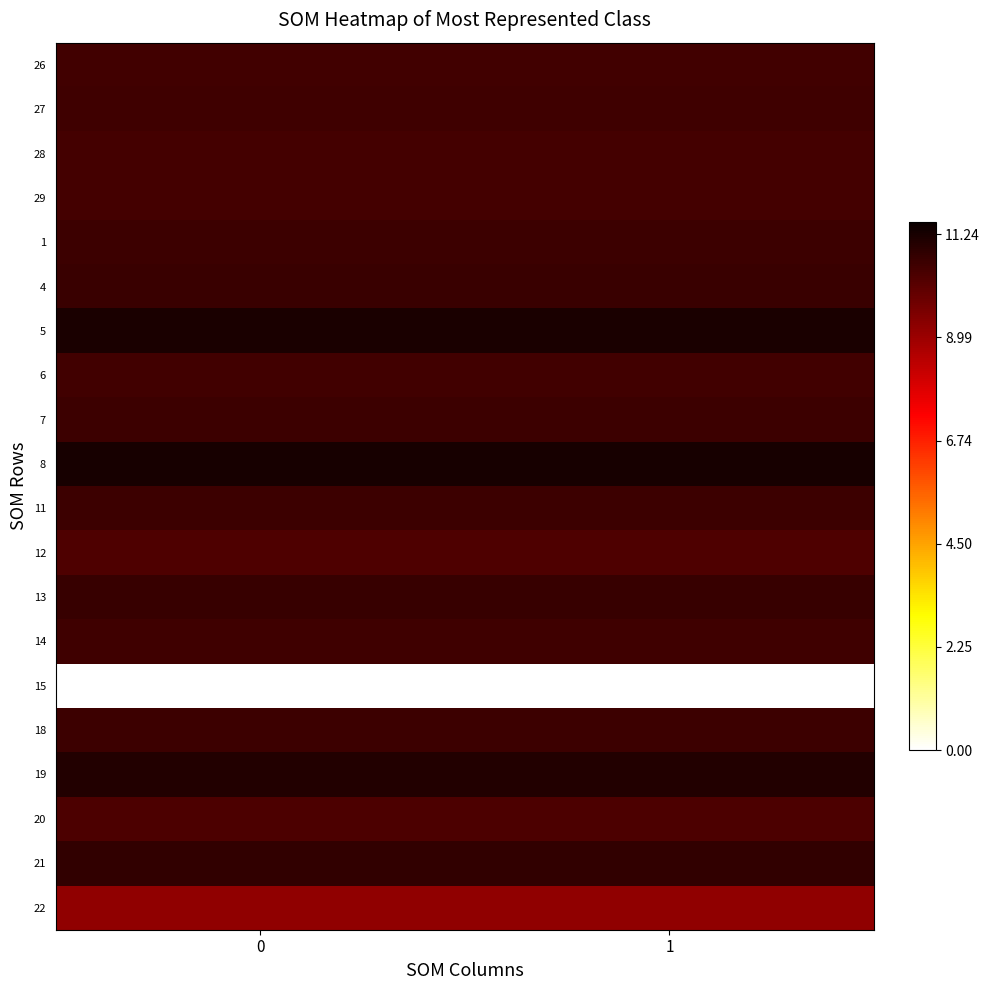

Rank the series at 1 from highest to lowest value.

8, 5, 19, 21, 13, 4, 1, 7, 18, 11, 14, 27, 26, 6, 28, 29, 20, 12, 22, 15